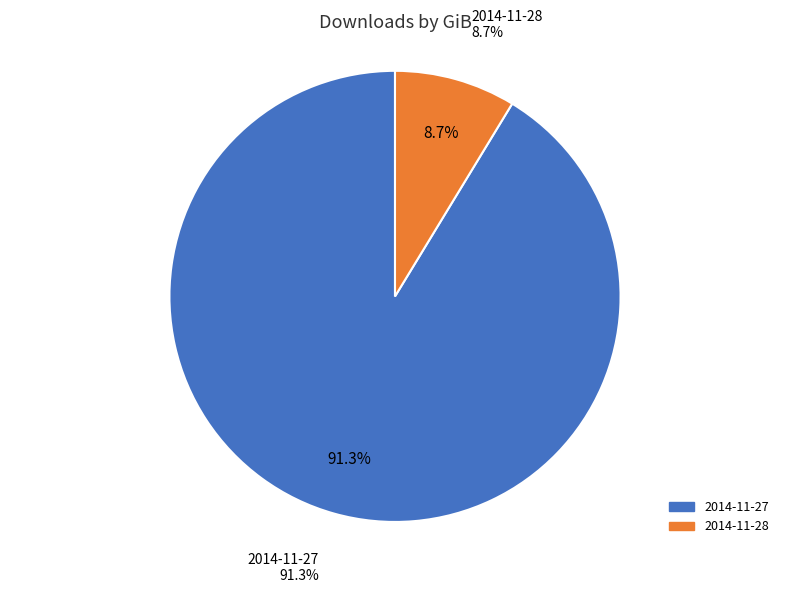

Combined, do 2014-11-27 and 2014-11-28 account for over 50%?

Yes